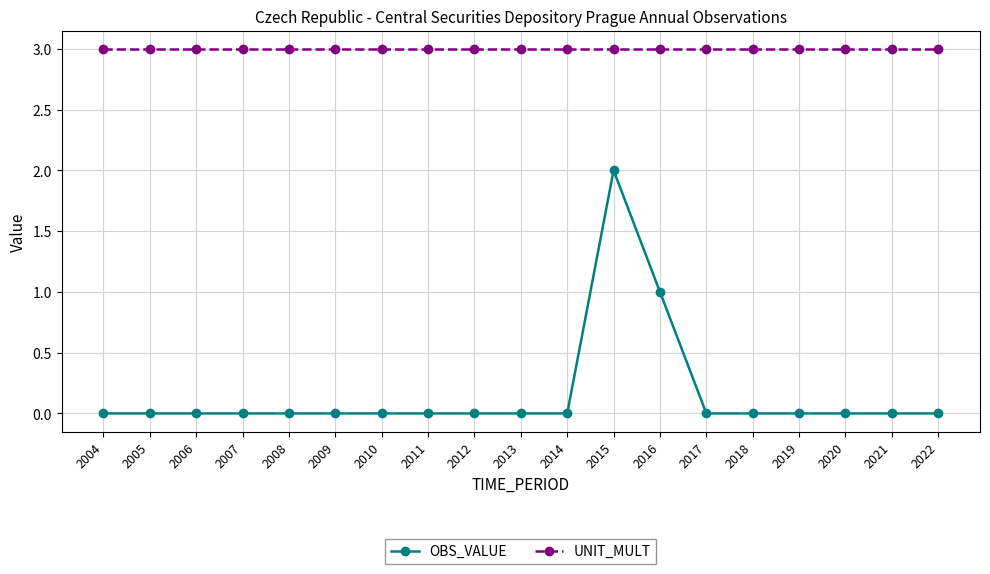

Is it true that UNIT_MULT equals 3 at 2009?

True